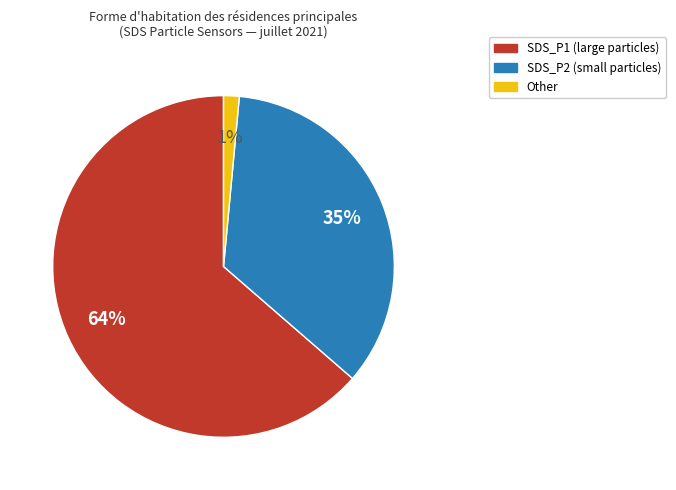

Count the number of slices in the pie.

3